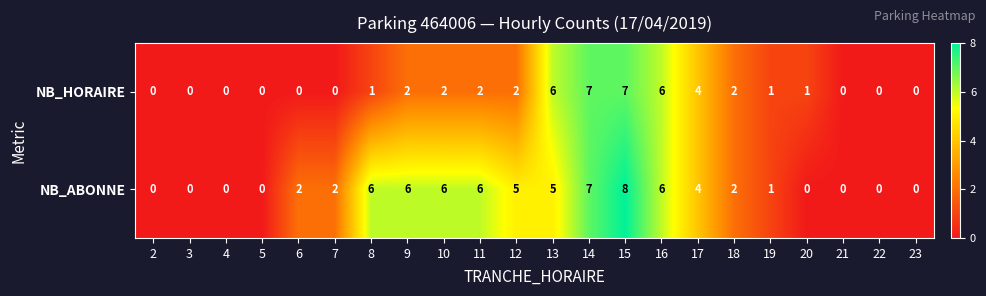

List the series in order of their peak value, highest first.

NB_ABONNE, NB_HORAIRE